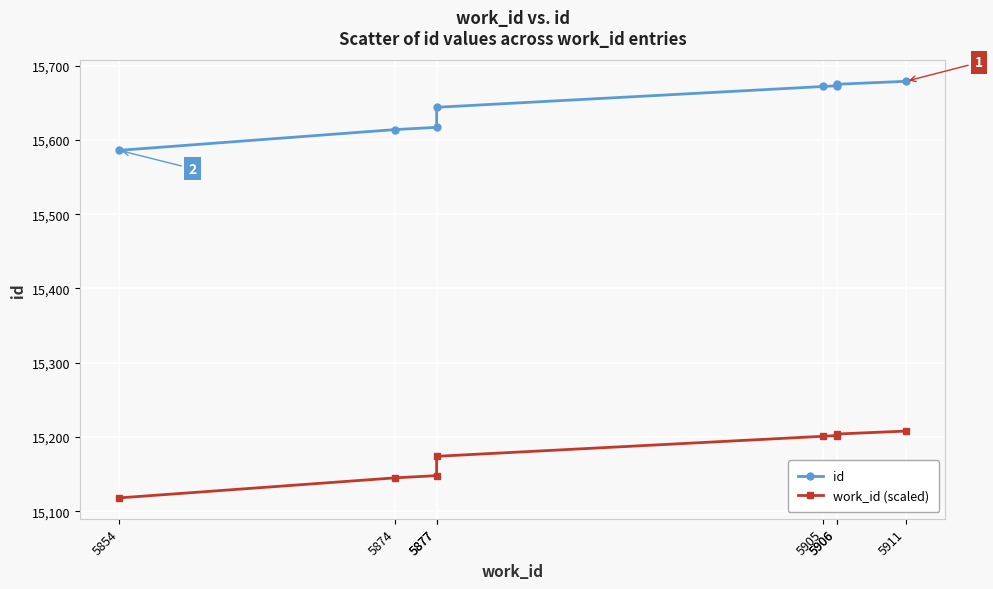

What is the spread (max minus min) of values at 5911?

471